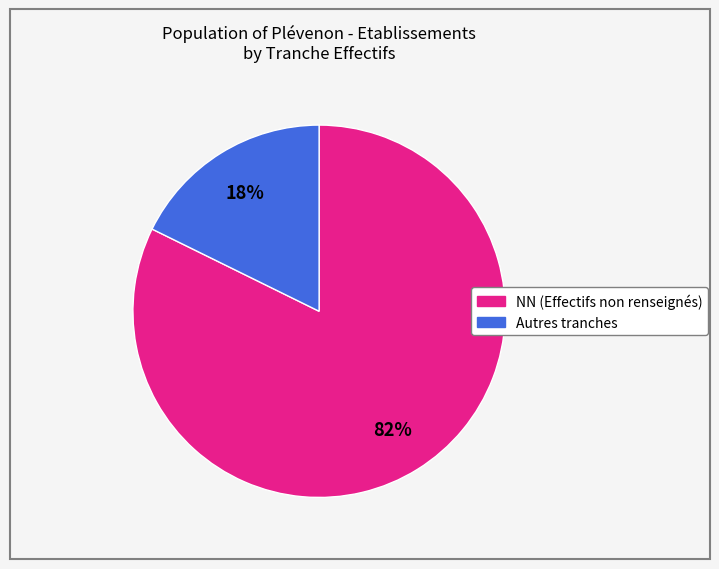

To the nearest percent, what is the average slice percentage?

50%